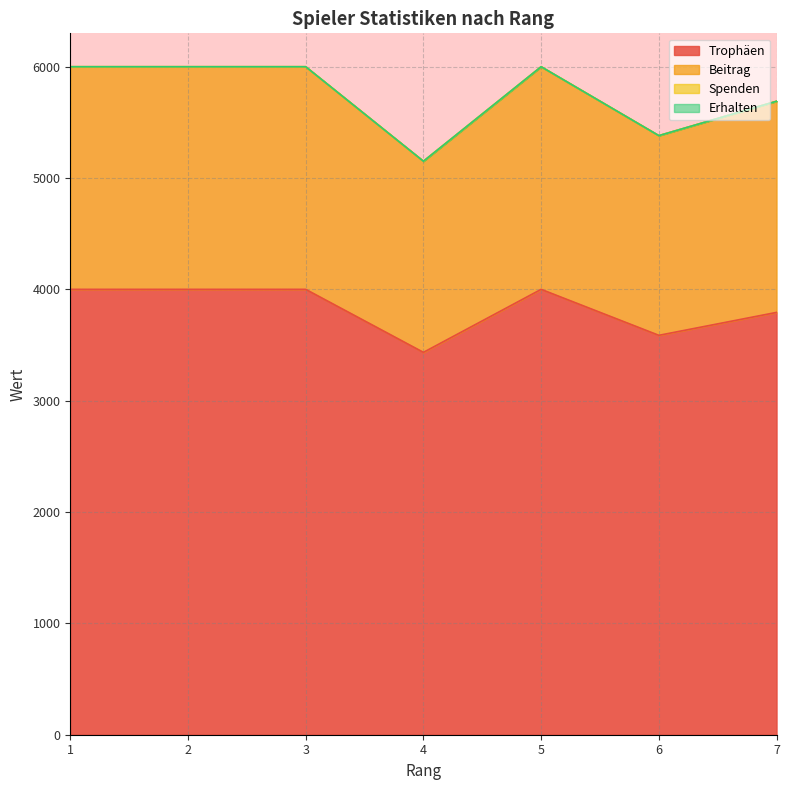

Reading left to right, what are all the values shown in this chart?

Trophäen: 4001	4001	4001	3435	4001	3588	3794
Beitrag: 6001	6001	6001	5152	6001	5382	5691